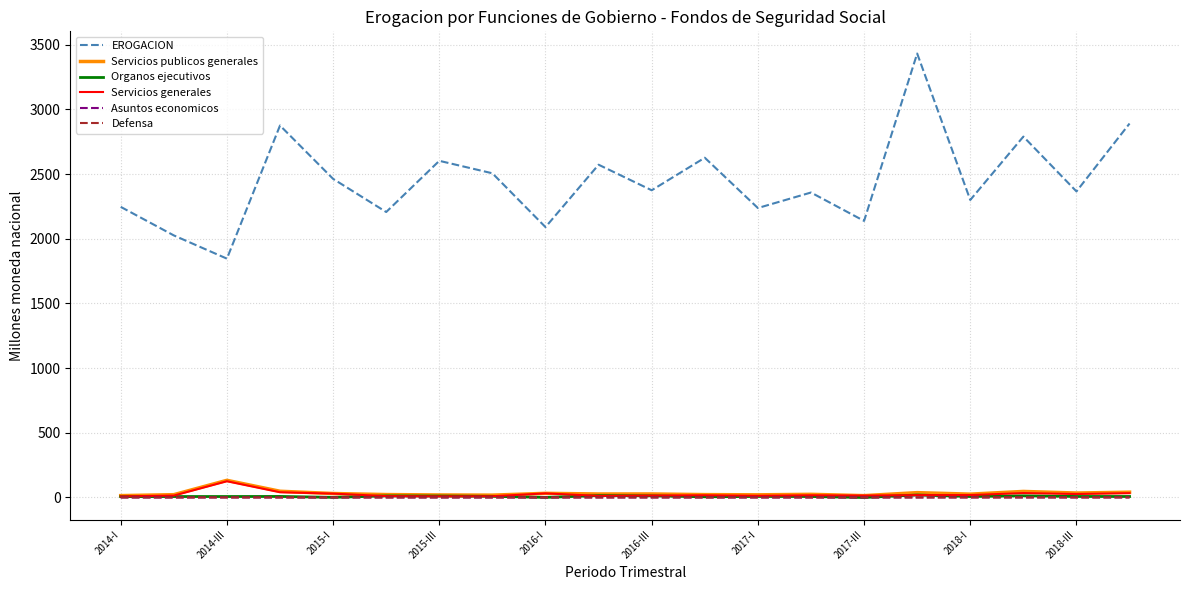

True or false: EROGACION and Organos ejecutivos cross at least once.

False